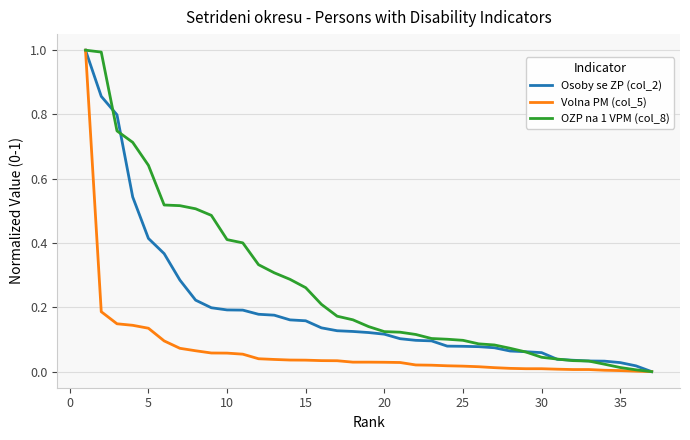

List the series in order of their overall mean, highest first.

OZP na 1 VPM (col_8), Osoby se ZP (col_2), Volna PM (col_5)